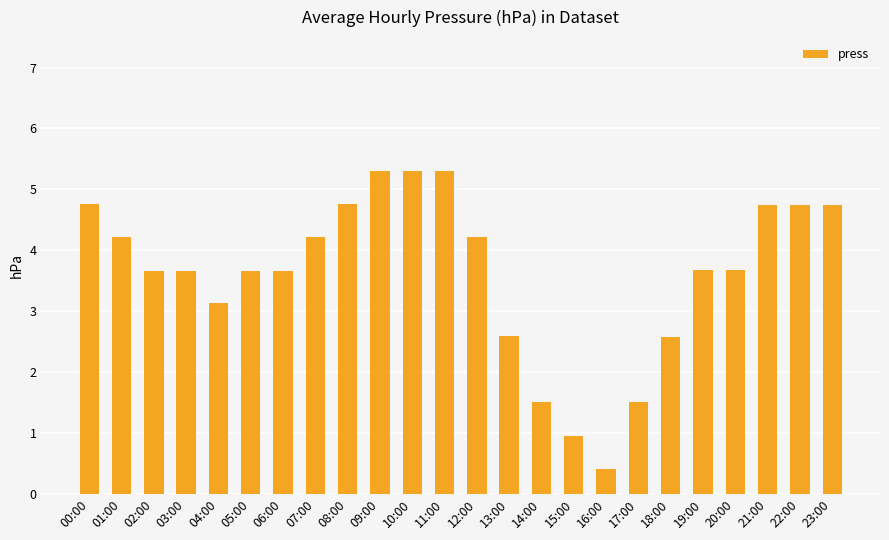

The value at 18:00 is 1426.5. True or false?

False